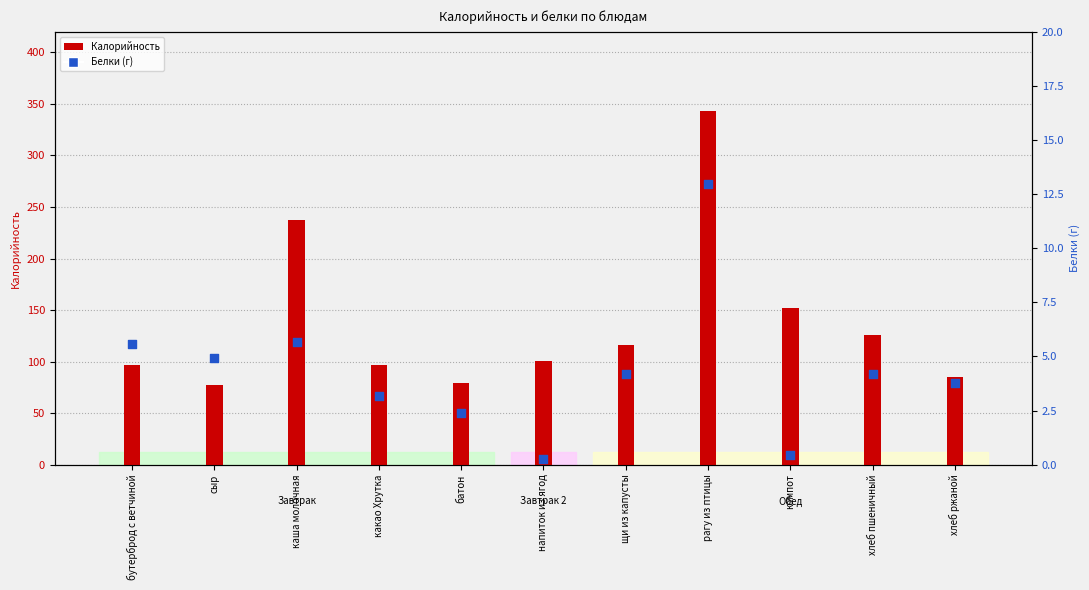

Which series contains the highest Y value?

Калорийность